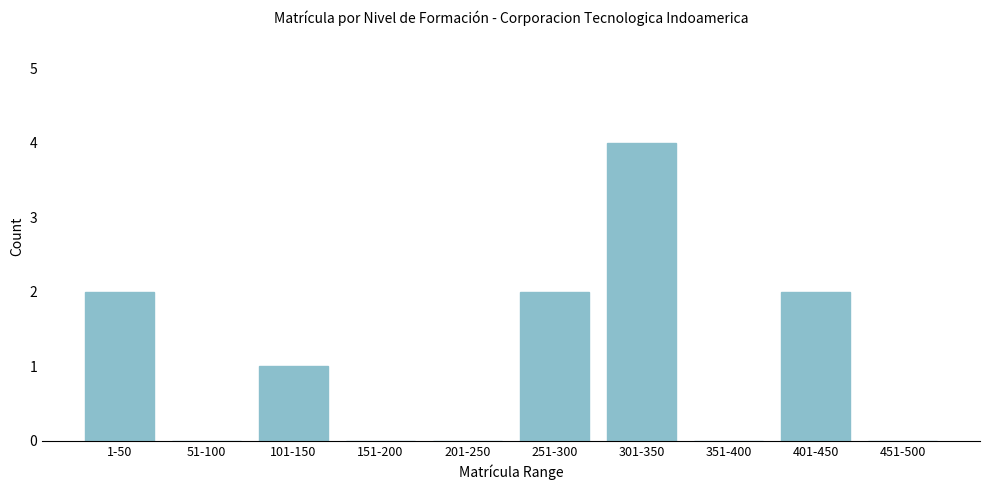

Reading right to left, list all the values displayed in this chart.

451-500=0	401-450=2	351-400=0	301-350=4	251-300=2	201-250=0	151-200=0	101-150=1	51-100=0	1-50=2